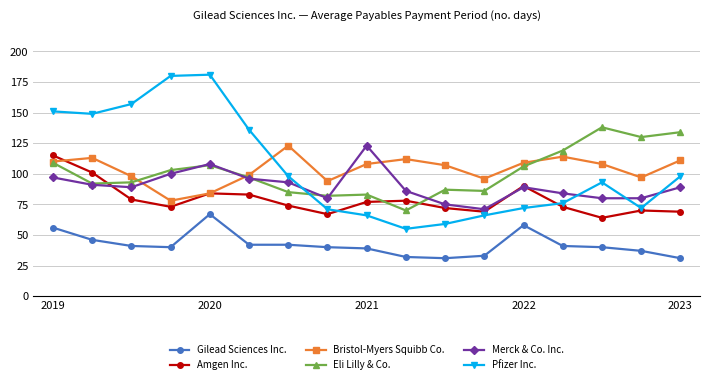

Which series ends up on top after the final intersection of Bristol-Myers Squibb Co. and Amgen Inc.?

Bristol-Myers Squibb Co.